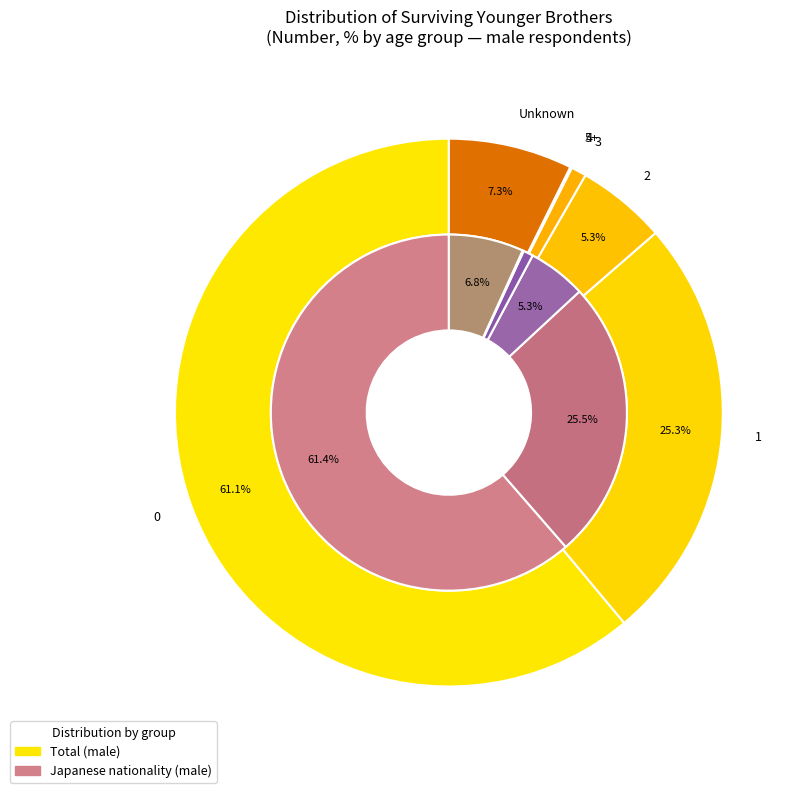

True or false: 2 accounts for 5% of the total.

True